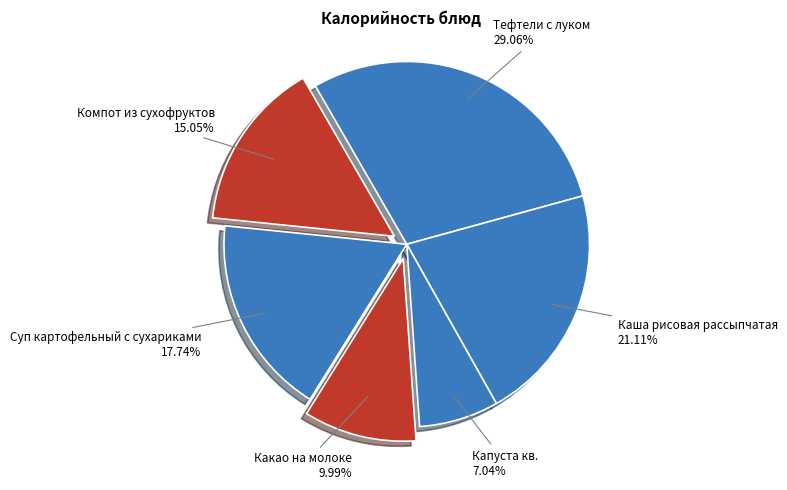

Which category has the smallest portion of the pie?

Капуста кв.